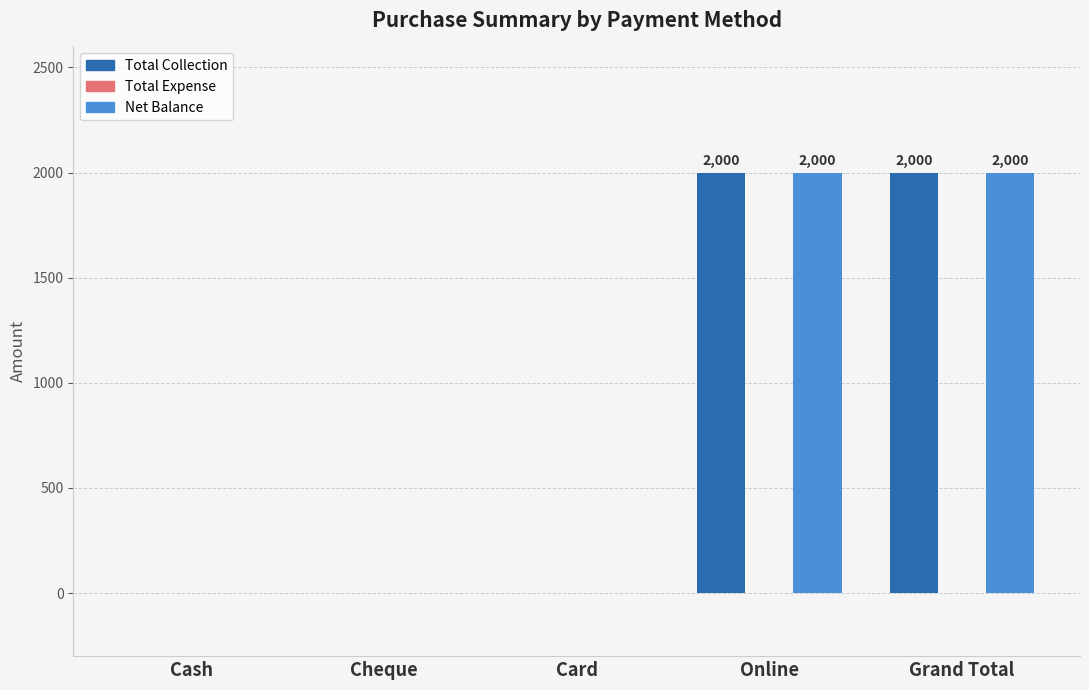

What is the sum of all Total Collection values?

4000